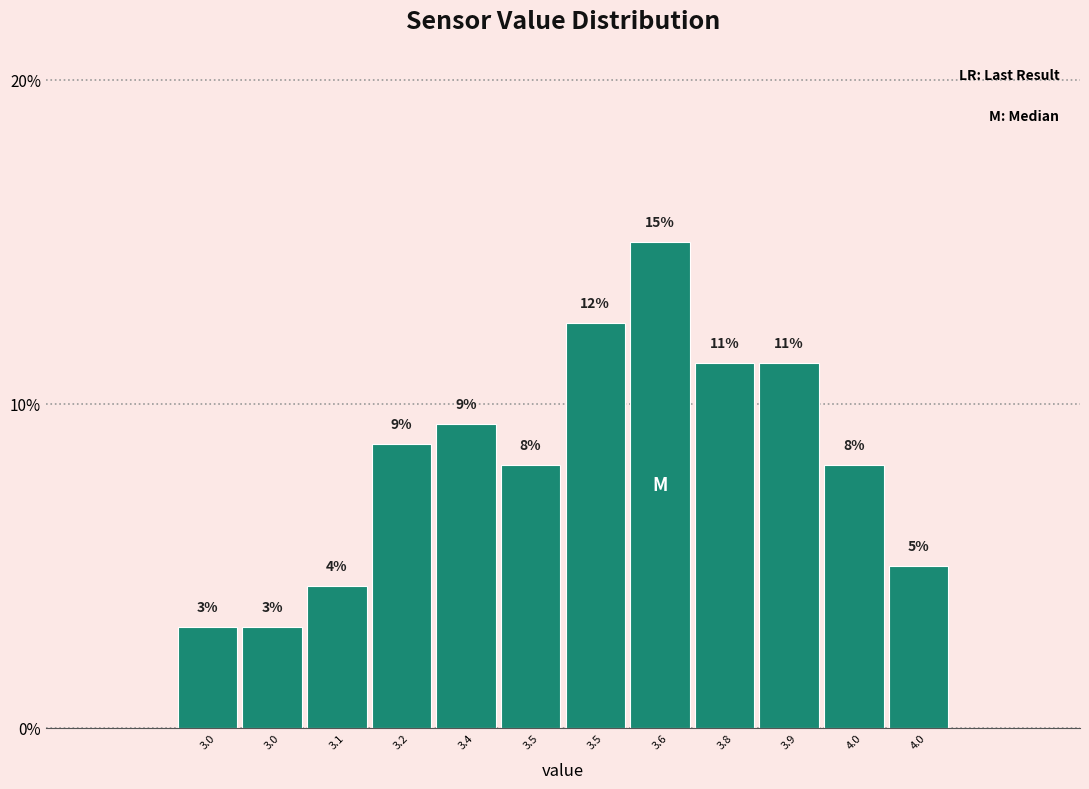

Are the bars horizontal?

No